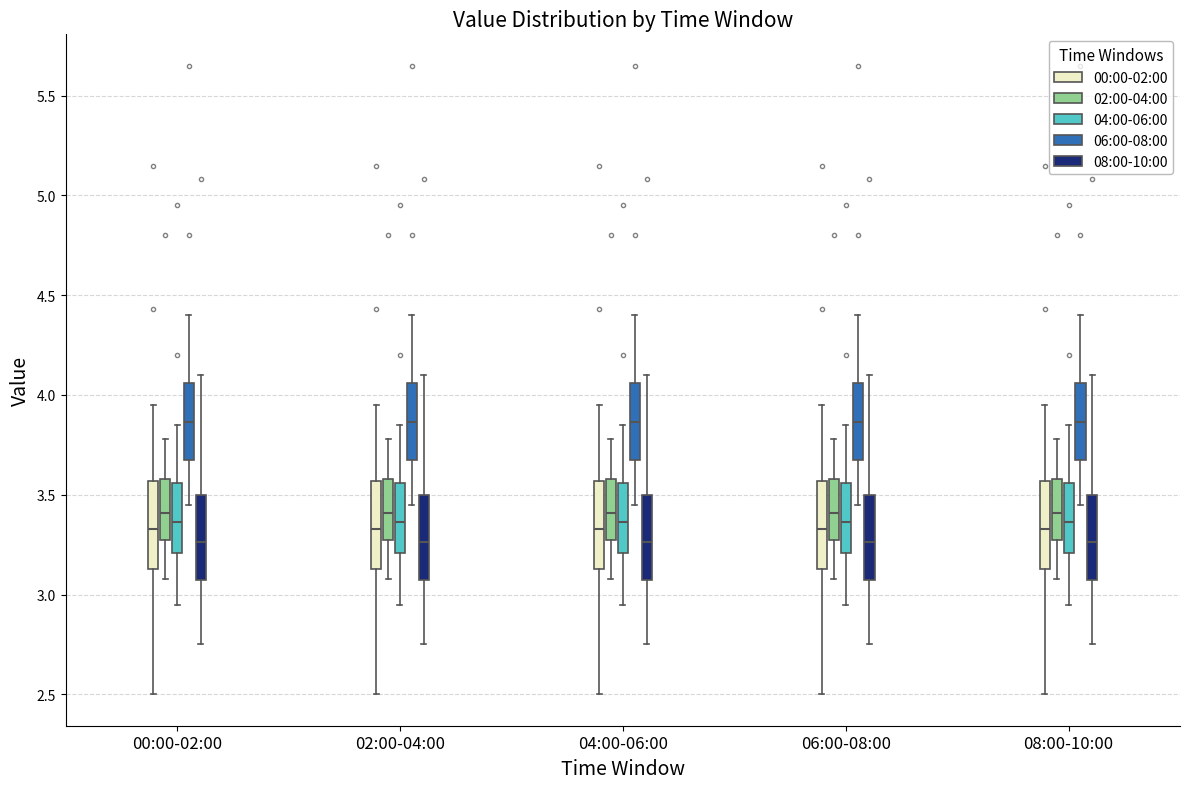

Where is the upper edge of the box for 06:00-08:00 (00:00-02:00) on the y-axis? The values are not printed on the chart, so give them approximately, as read against the axis.

3.55